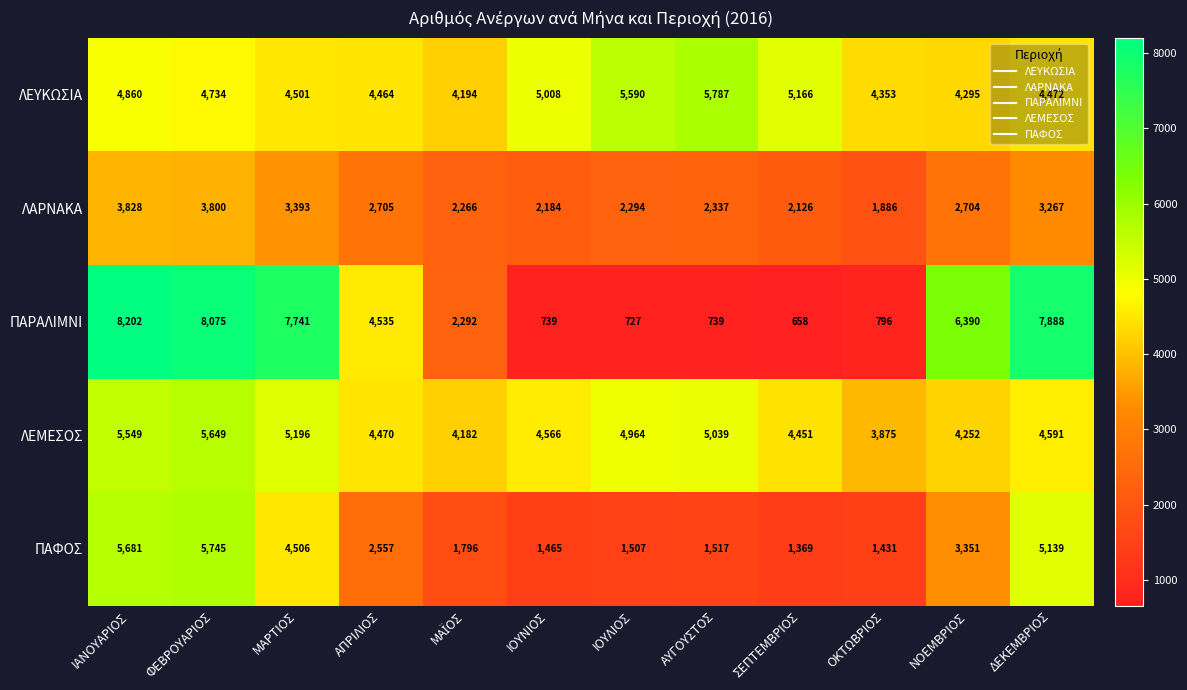

At which label does ΠΑΡΑΛΙΜΝΙ reach its peak?

ΙΑΝΟΥΑΡΙΟΣ